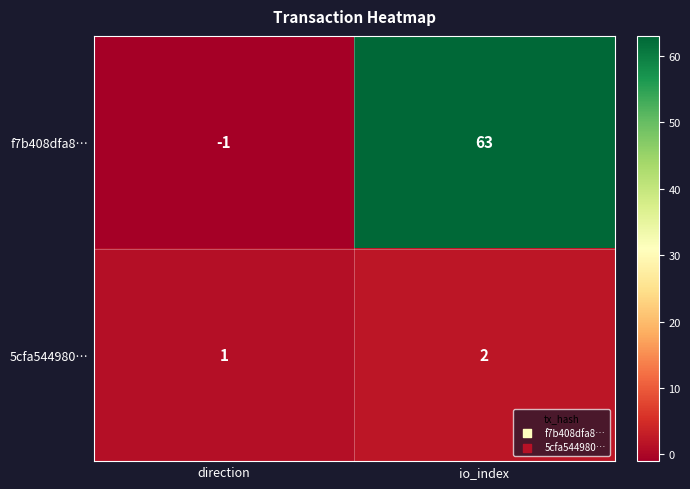

List the labels in order of f7b408dfa8… value, smallest first.

direction, io_index